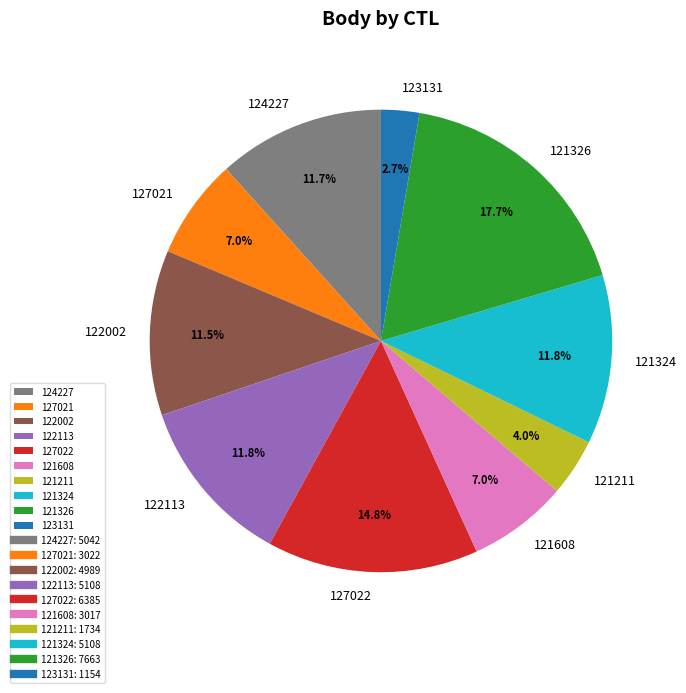

To the nearest percent, what is the difference between the largest and smallest slice percentages?

15%